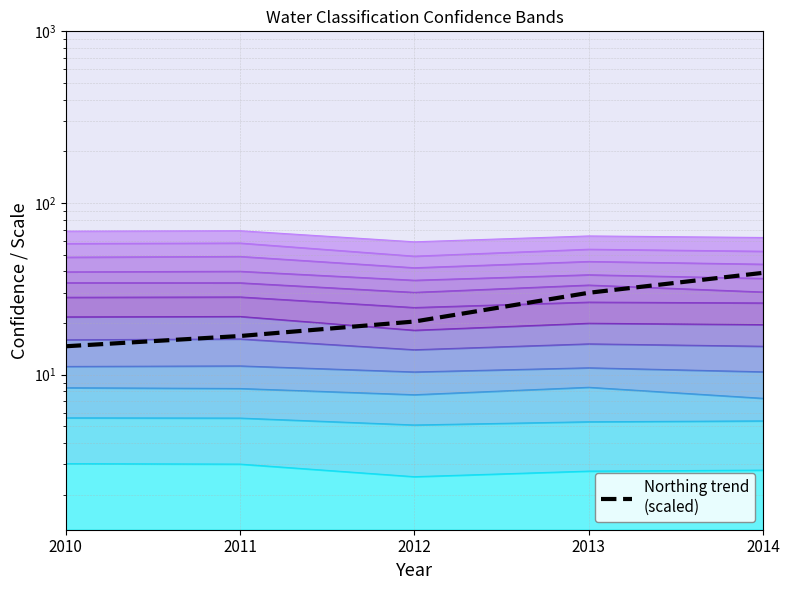

Where does the data first go above 20?

2012